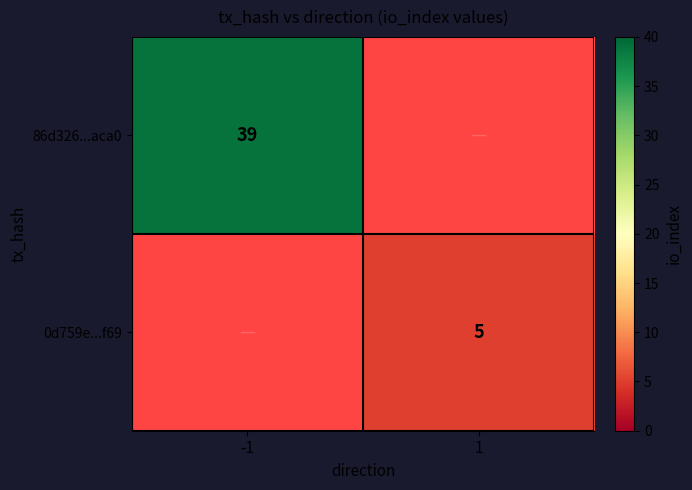

At which category is the sum across all series the highest?

-1